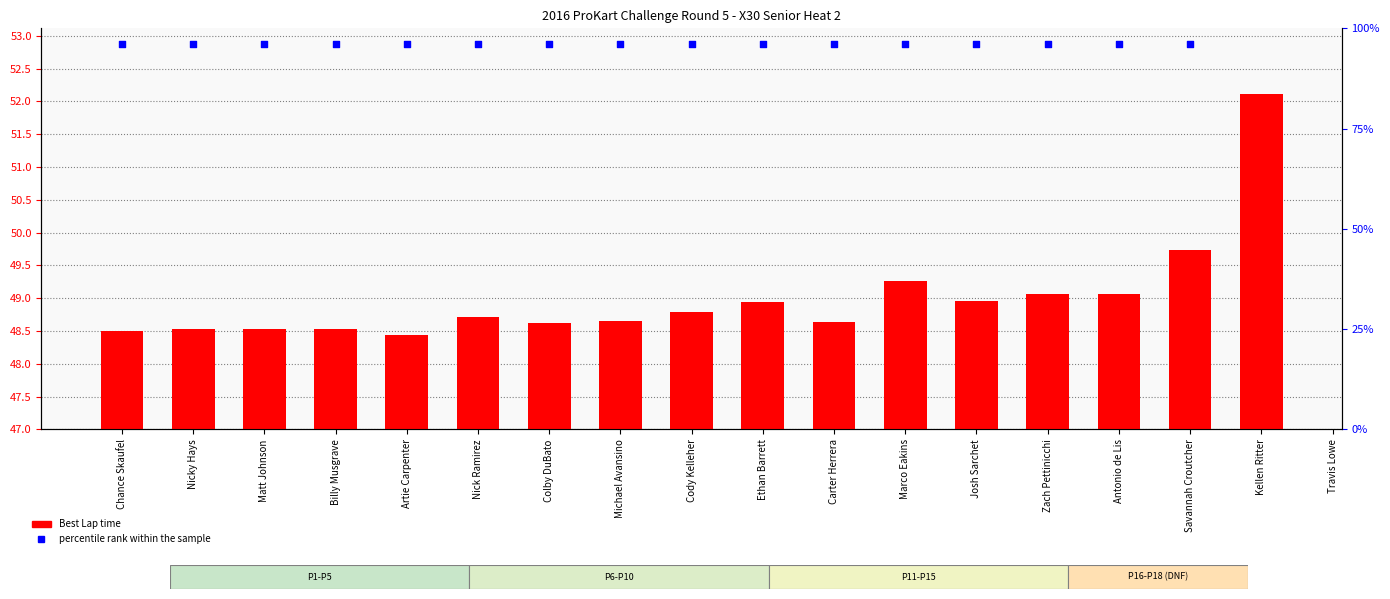

Which series has the largest Y range (max minus min)?

Best Lap time